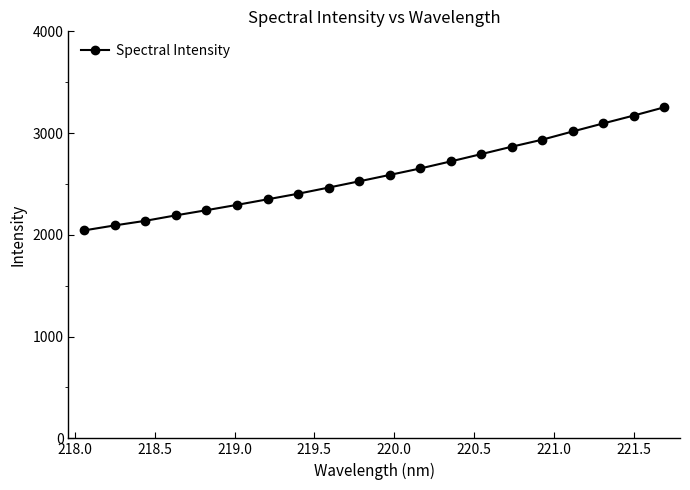

What is the value of the 7th point from the left?

2349.2